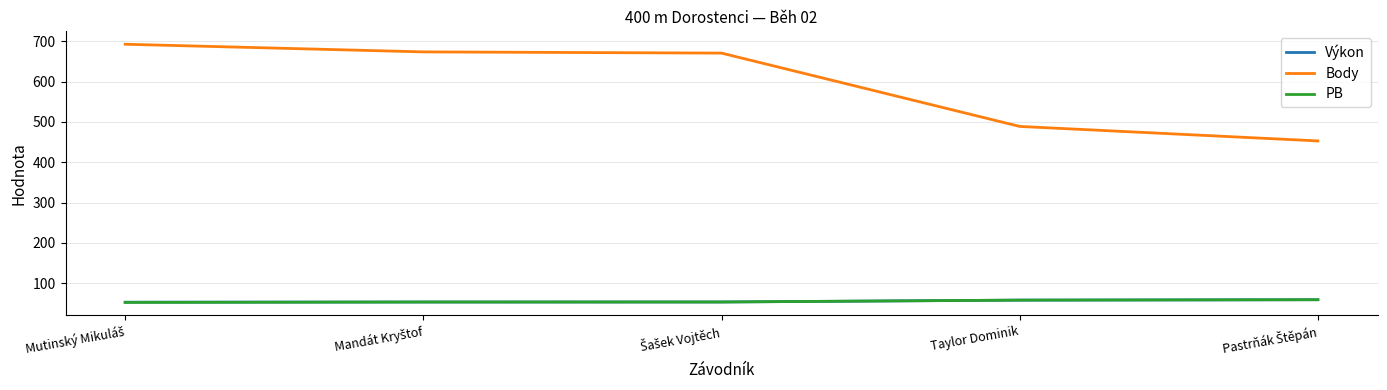

What is the smallest value displayed?

52.2